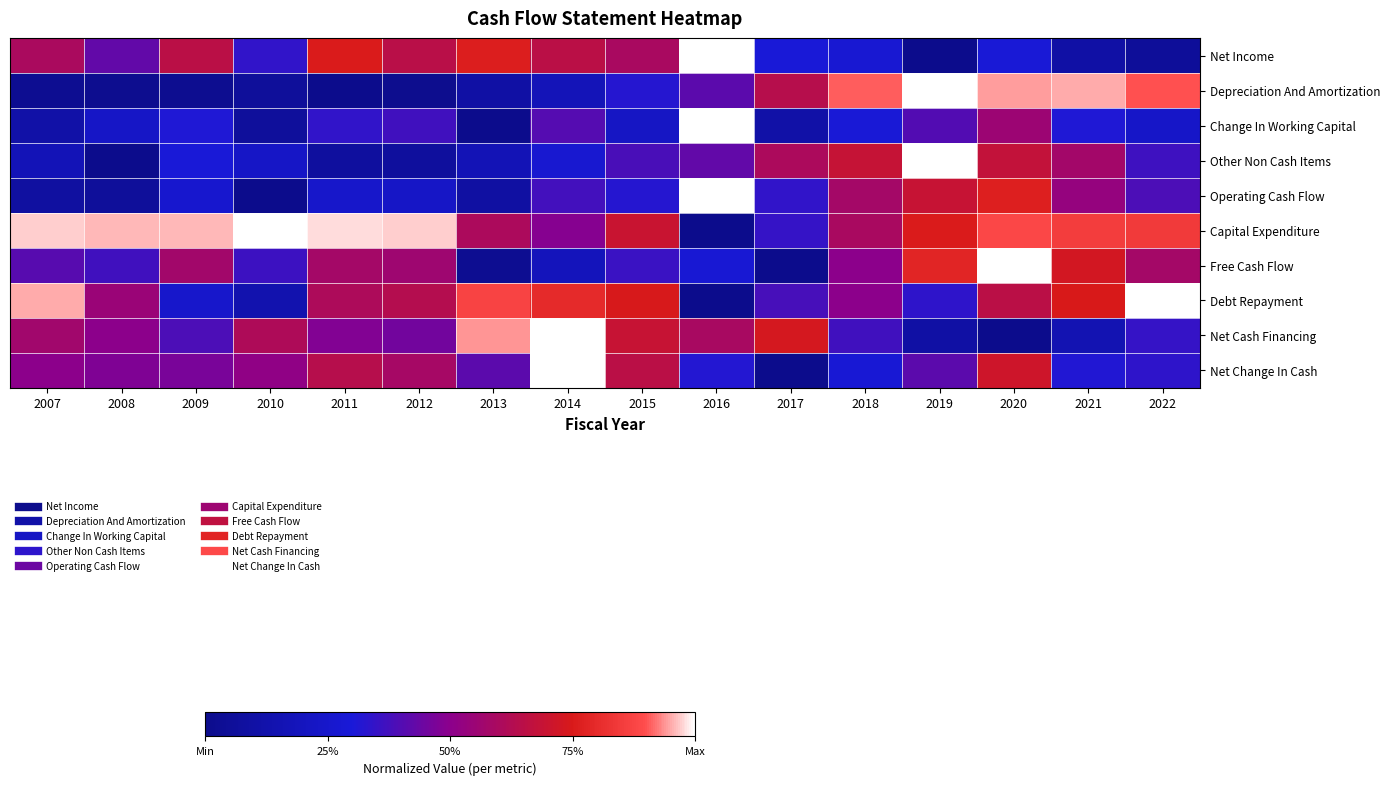

What is the difference between the highest and lowest values at 2017?

0.7